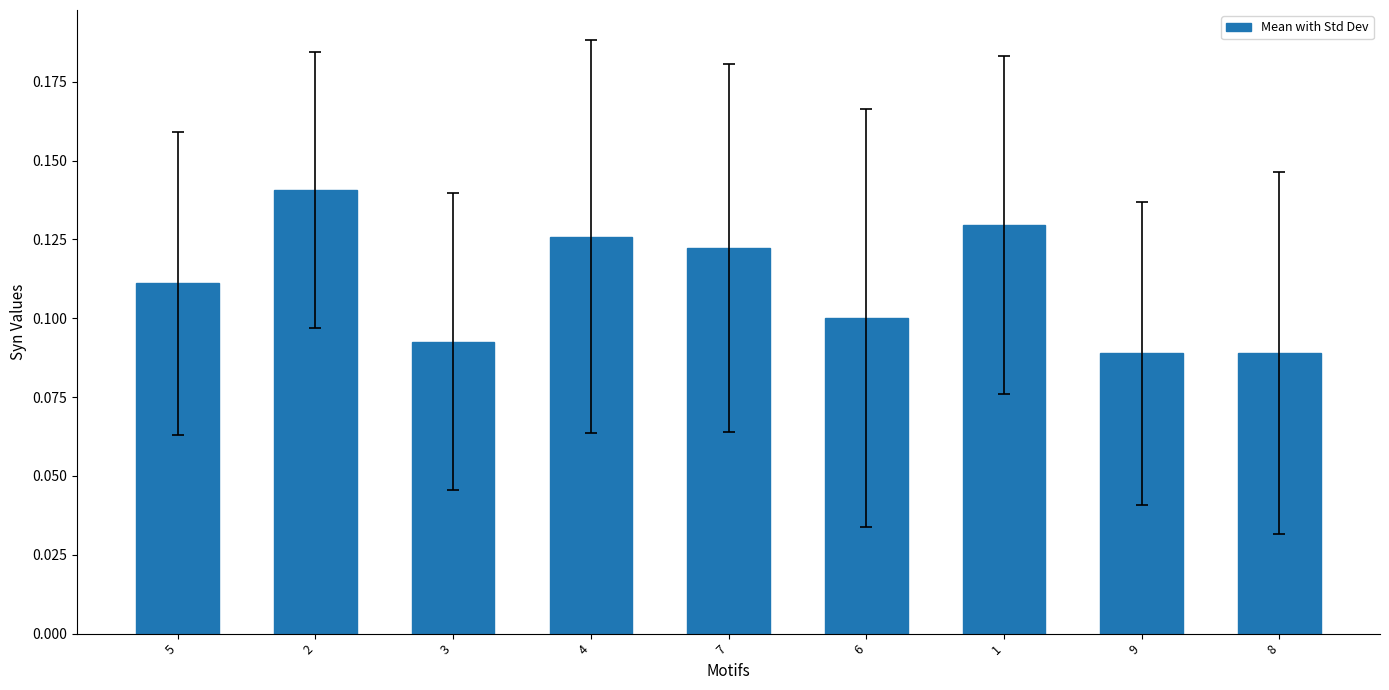

What is the sum of all values?

1.0